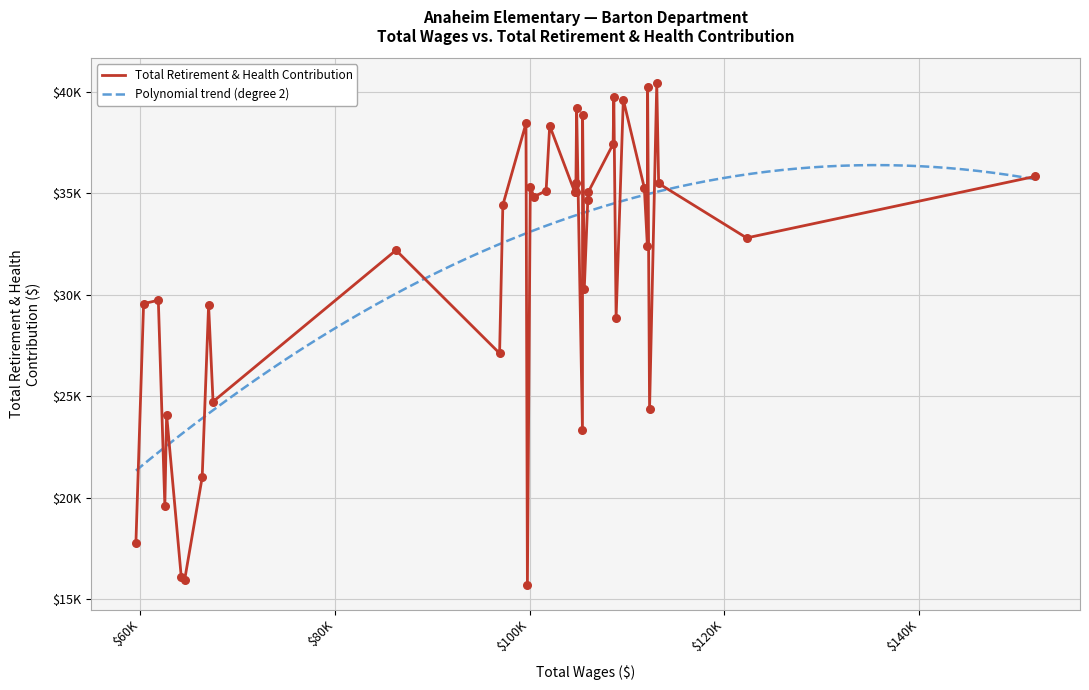

Approximately how many times larger is the value at 33 compared to 13?

0.5